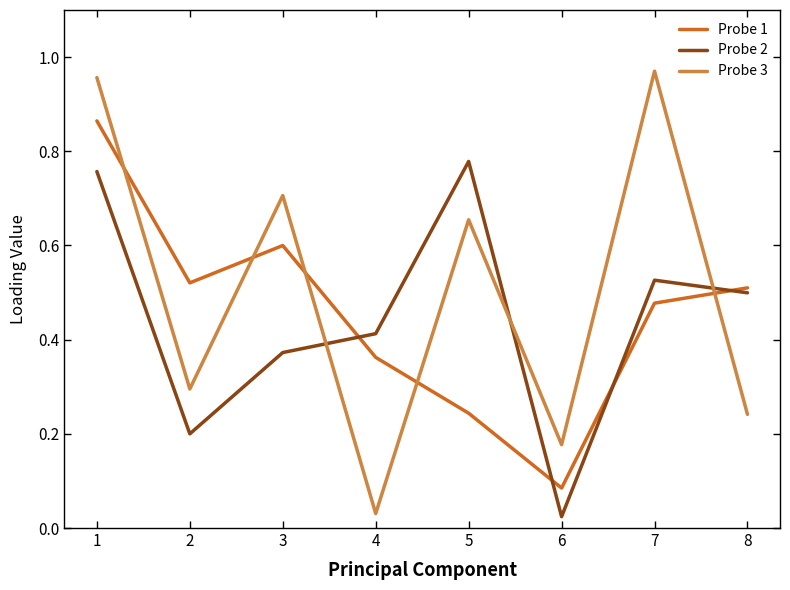

Rank the series by their maximum value, from highest to lowest.

Probe 3, Probe 1, Probe 2